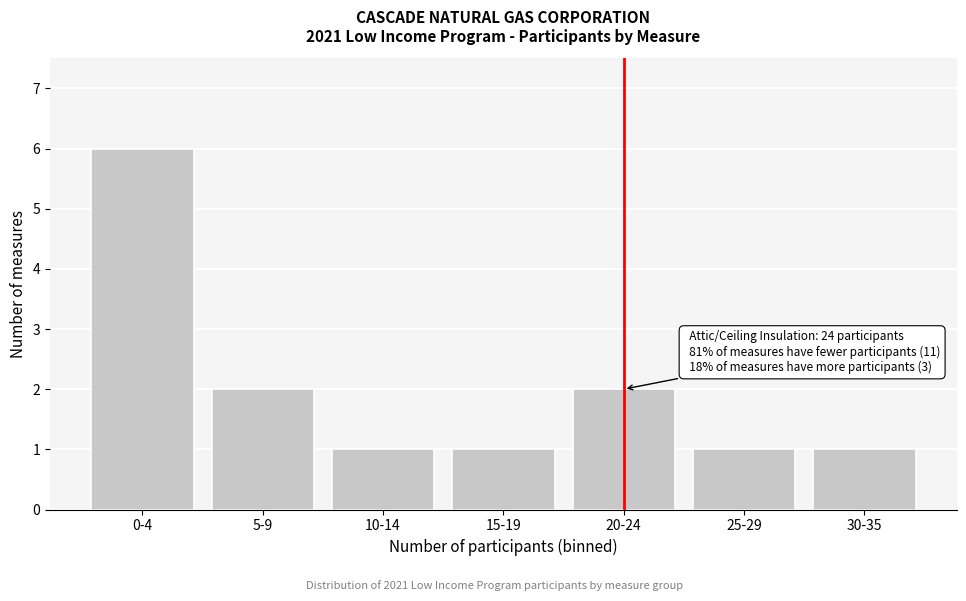

Reading left to right, what are all the values shown in this chart?

6	2	1	1	2	1	1